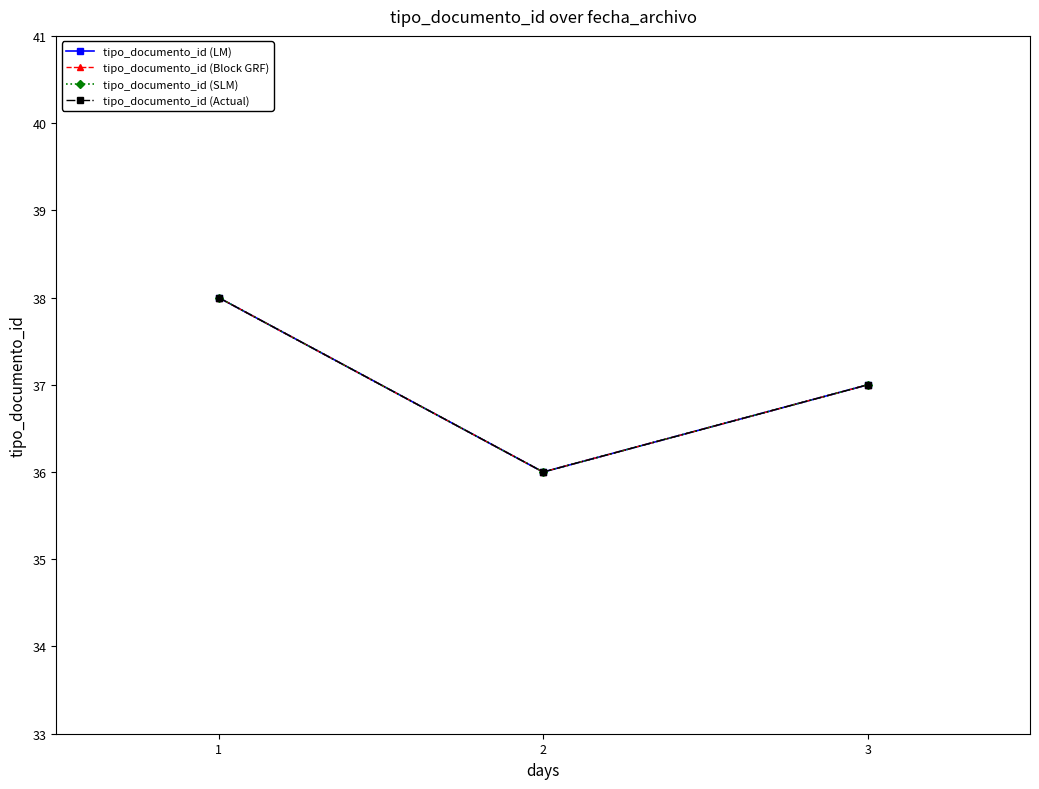

Does the chart have visible grid lines?

No